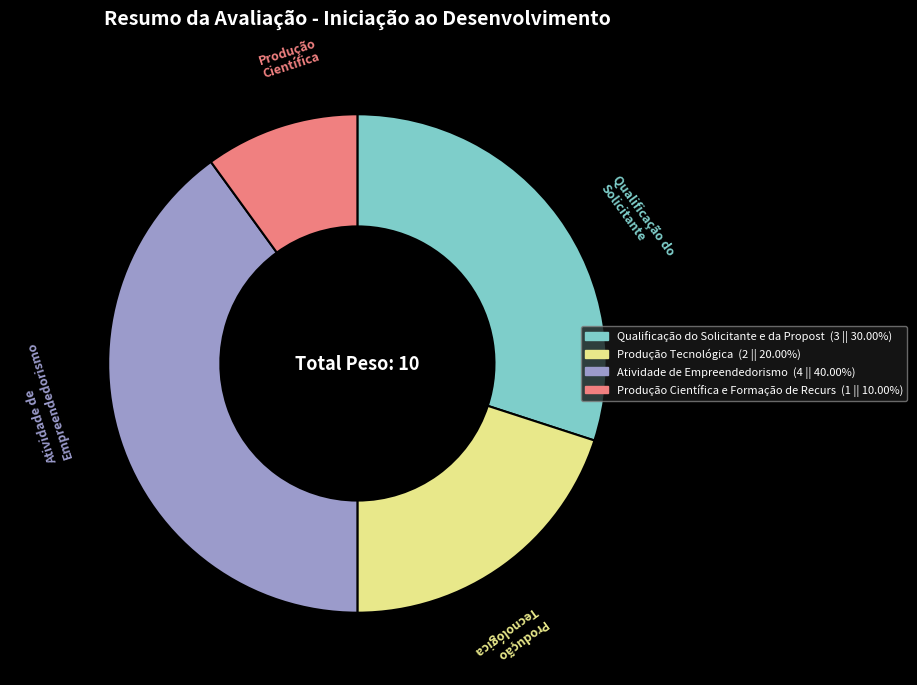

Is there any slice that represents more than half of the pie?

No